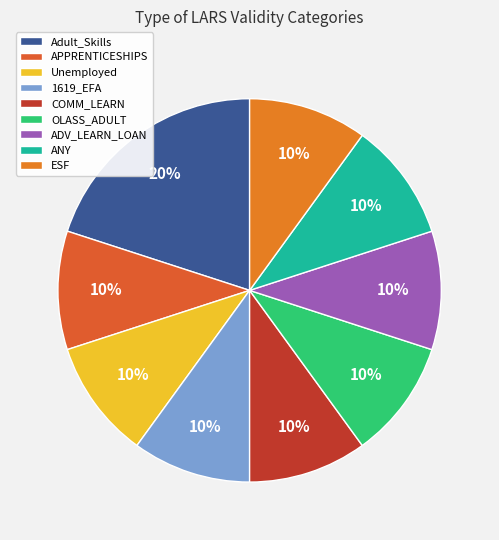

What percentage do ESF and COMM_LEARN together represent?

20.0%